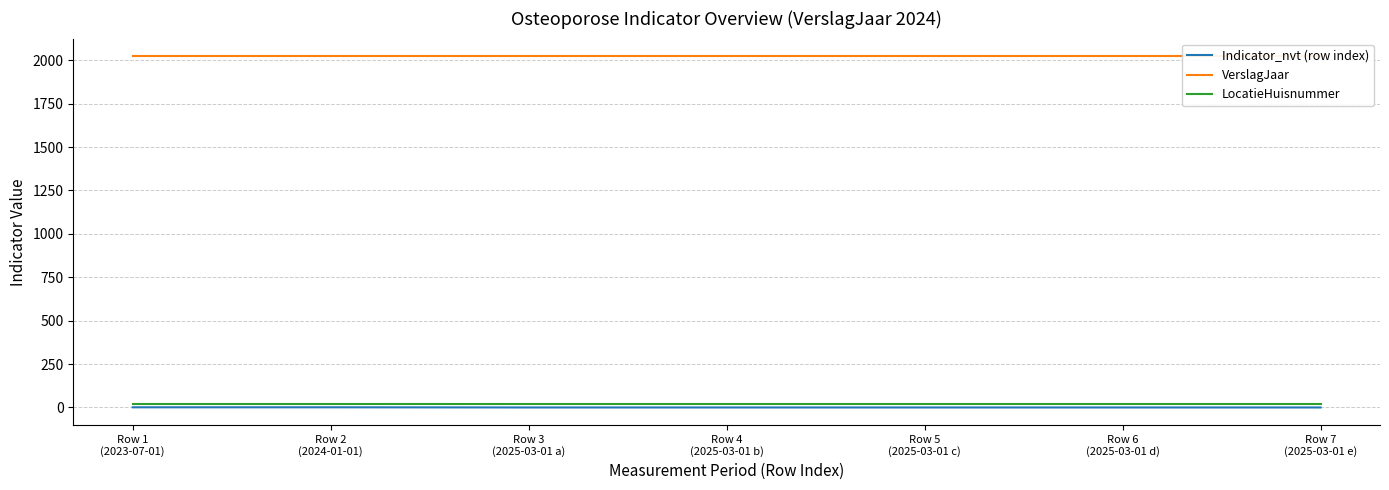

Is it true that LocatieHuisnummer equals 18 at Row 4
(2025-03-01 b)?

True